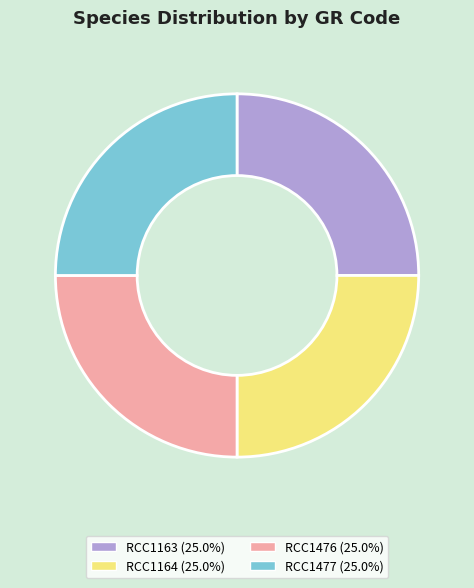

What is the ratio of the value at RCC1477 (25.0%) to the value at RCC1476 (25.0%)?

1.0